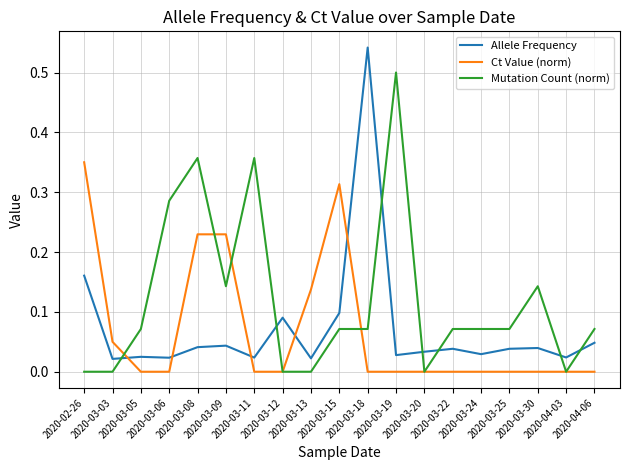

Which series has the largest total across all categories?

Mutation Count (norm)